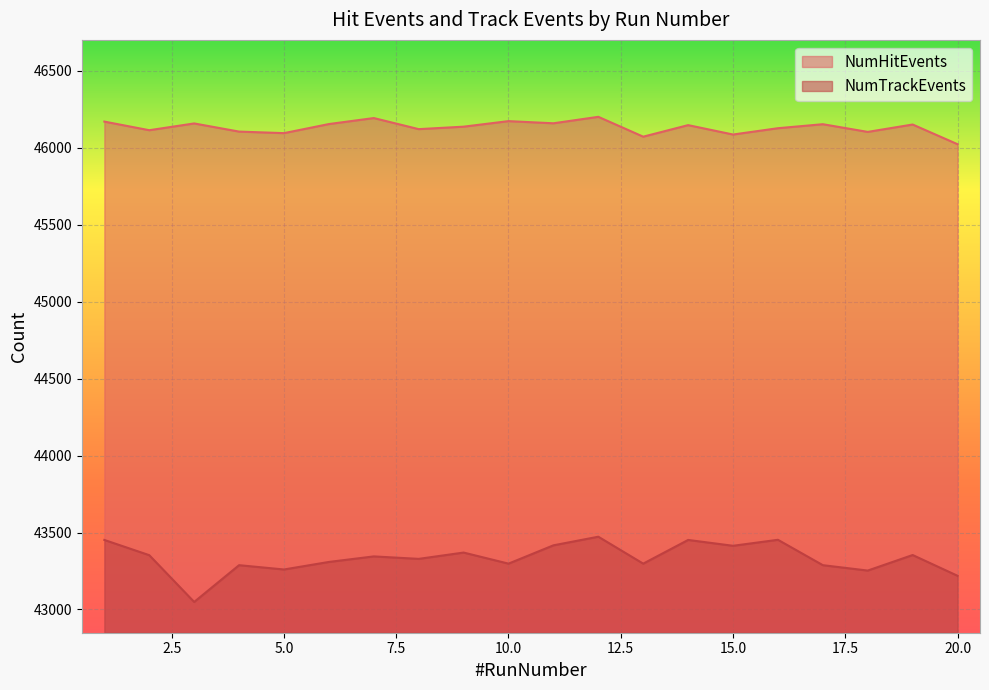

What is the difference between the NumHitEvents values at 12 and 4?

96